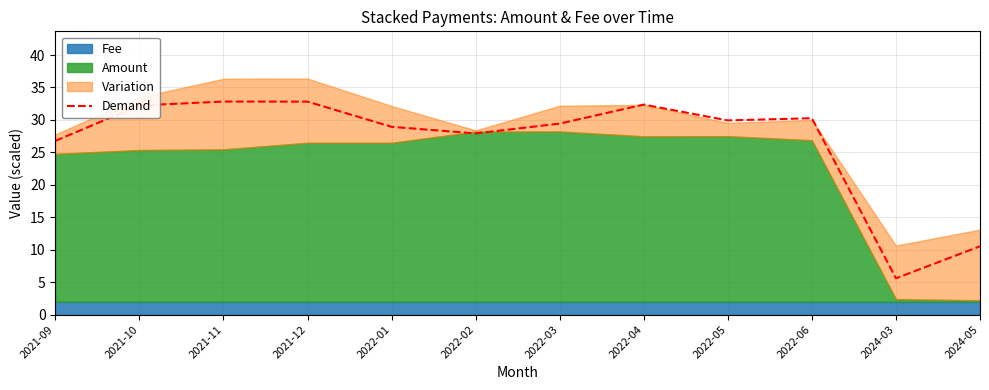

How many points are higher than both their immediate neighbors (excluding endpoints)?

3